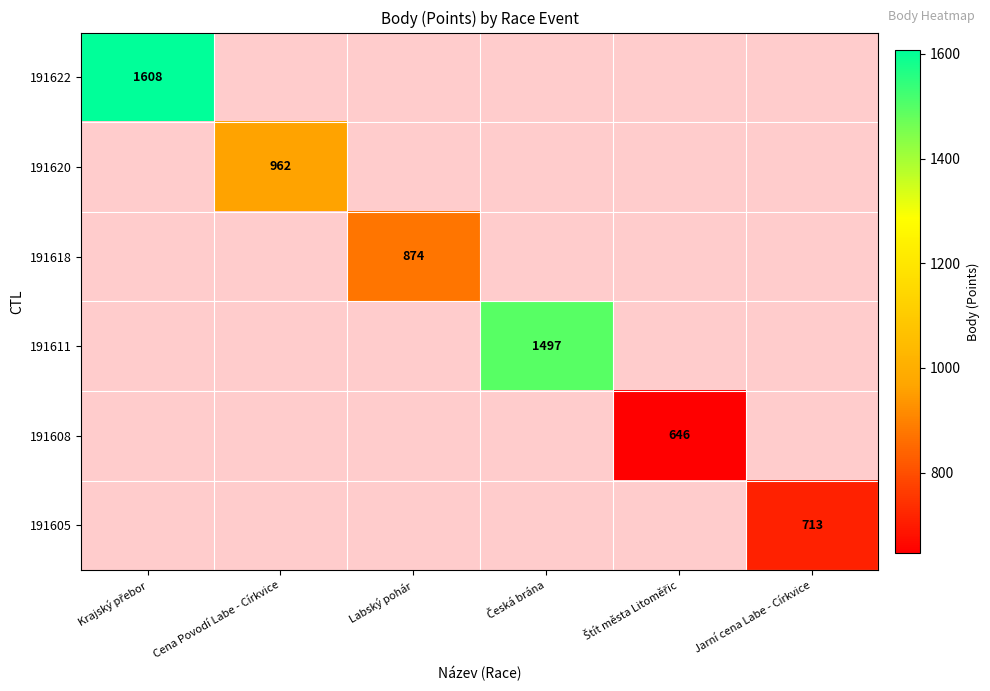

At how many categories does at least one series exceed 809?

4